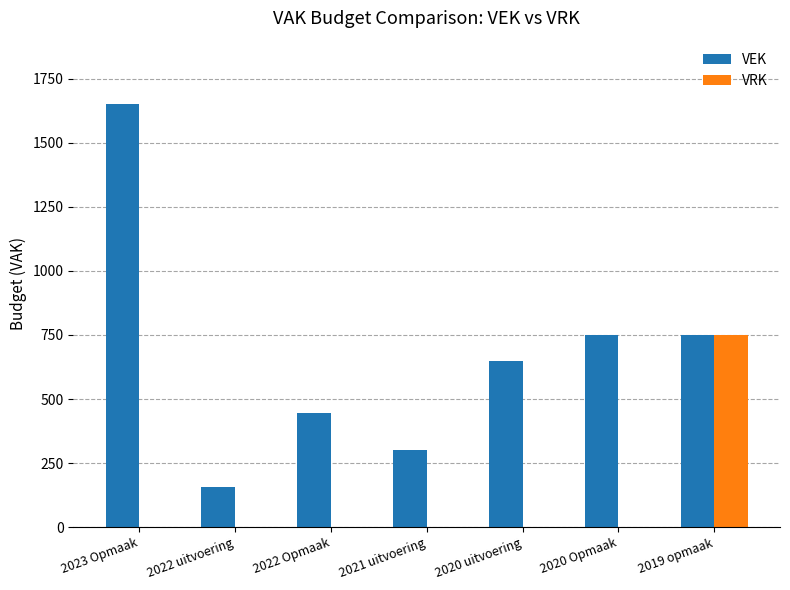

Which series has the largest total across all categories?

VEK